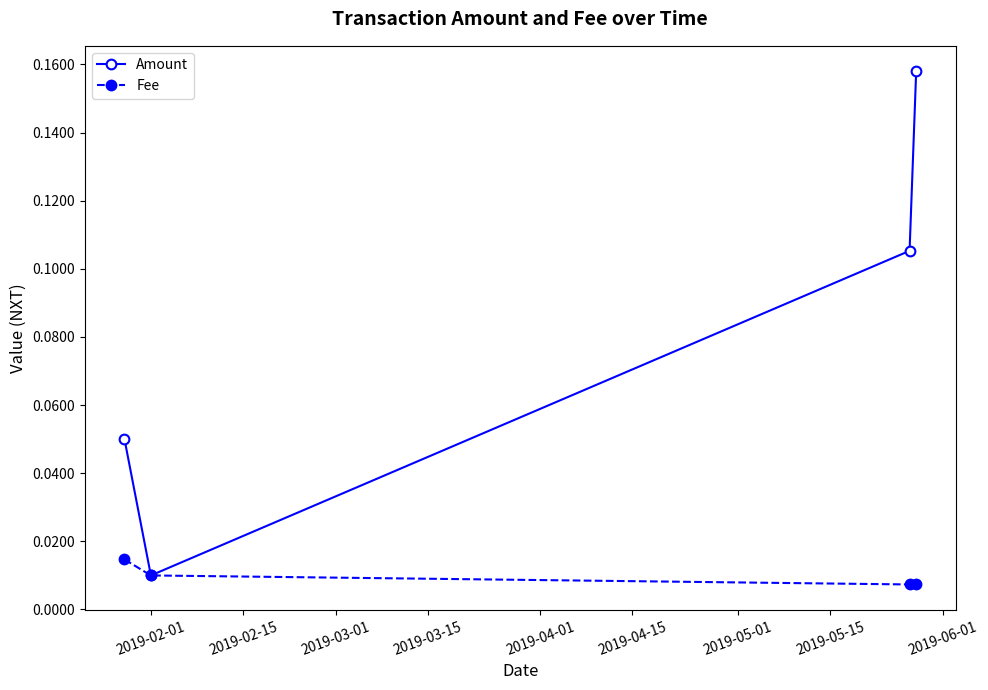

What are all the series names shown in the legend?

Amount, Fee